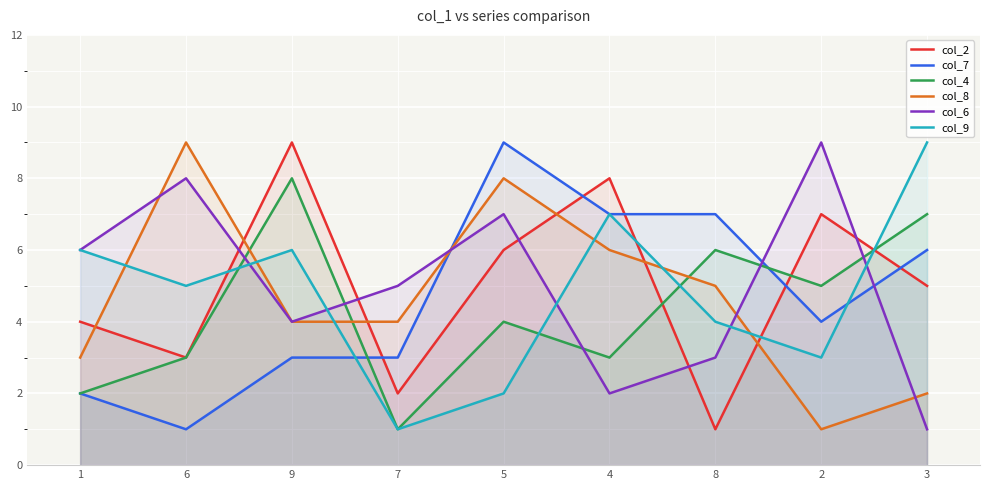

How many times do col_9 and col_8 cross each other?

6